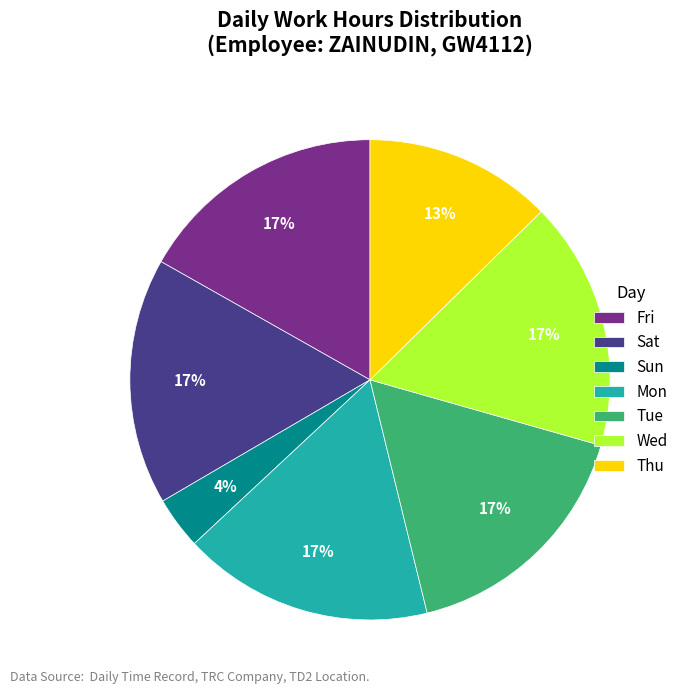

To the nearest percent, what is the difference between the largest and smallest slice percentages?

13%